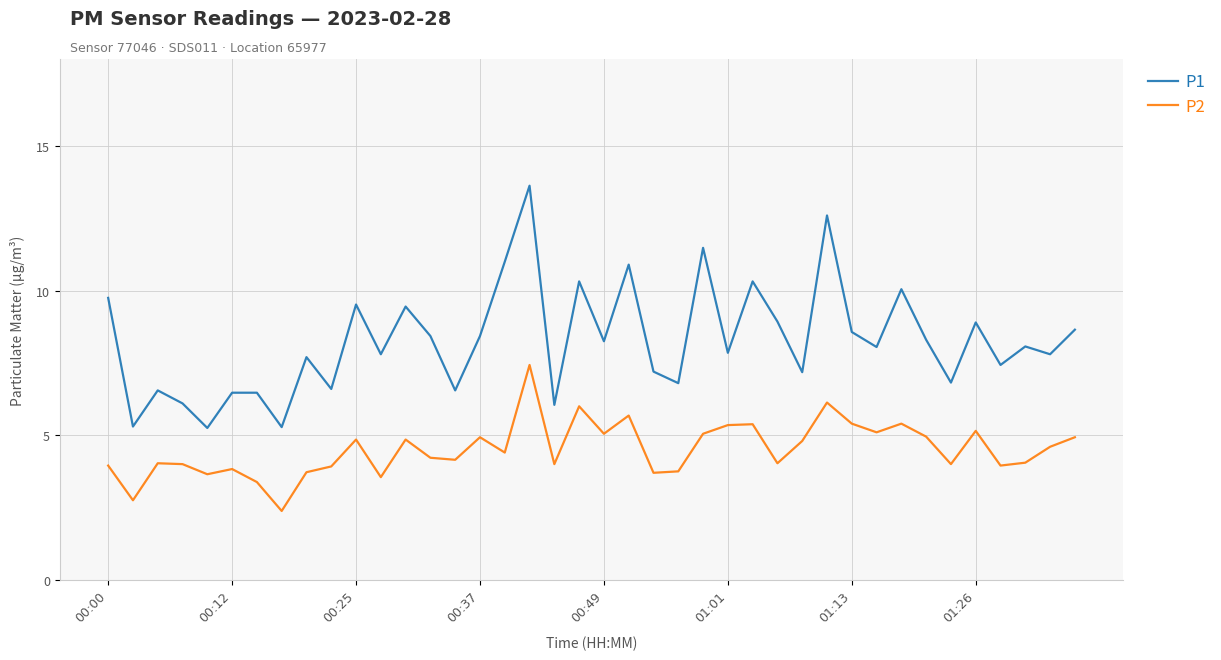

What is the average value of the P2 series?

4.5